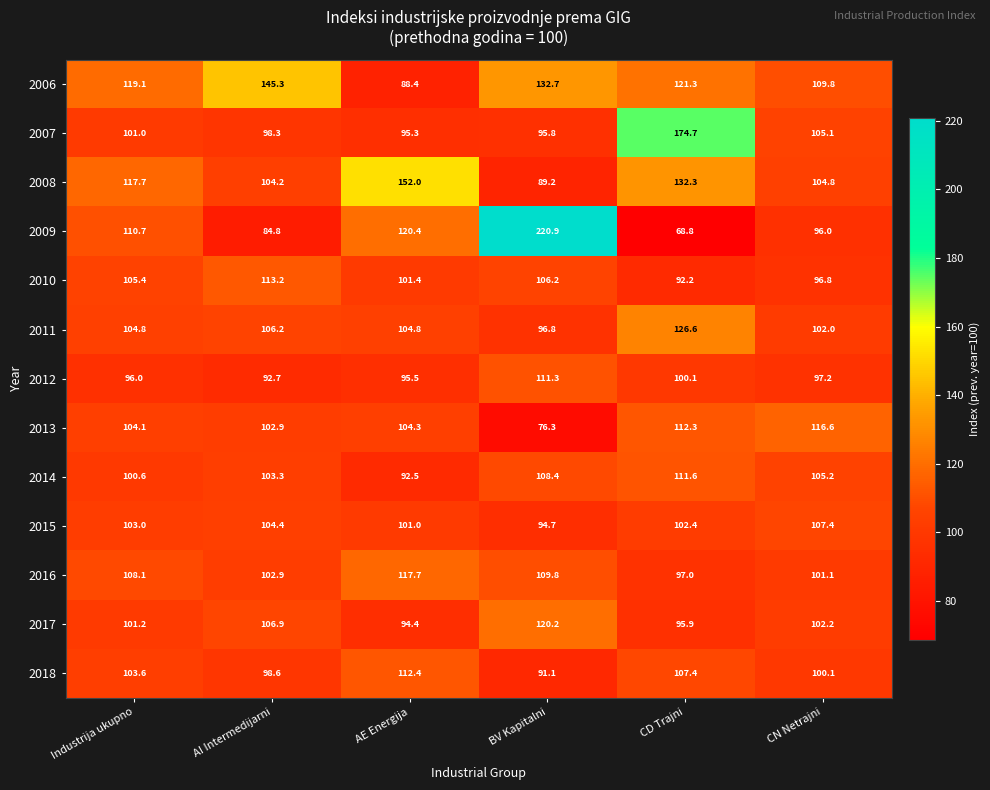

What is the minimum value for 2008?

89.2